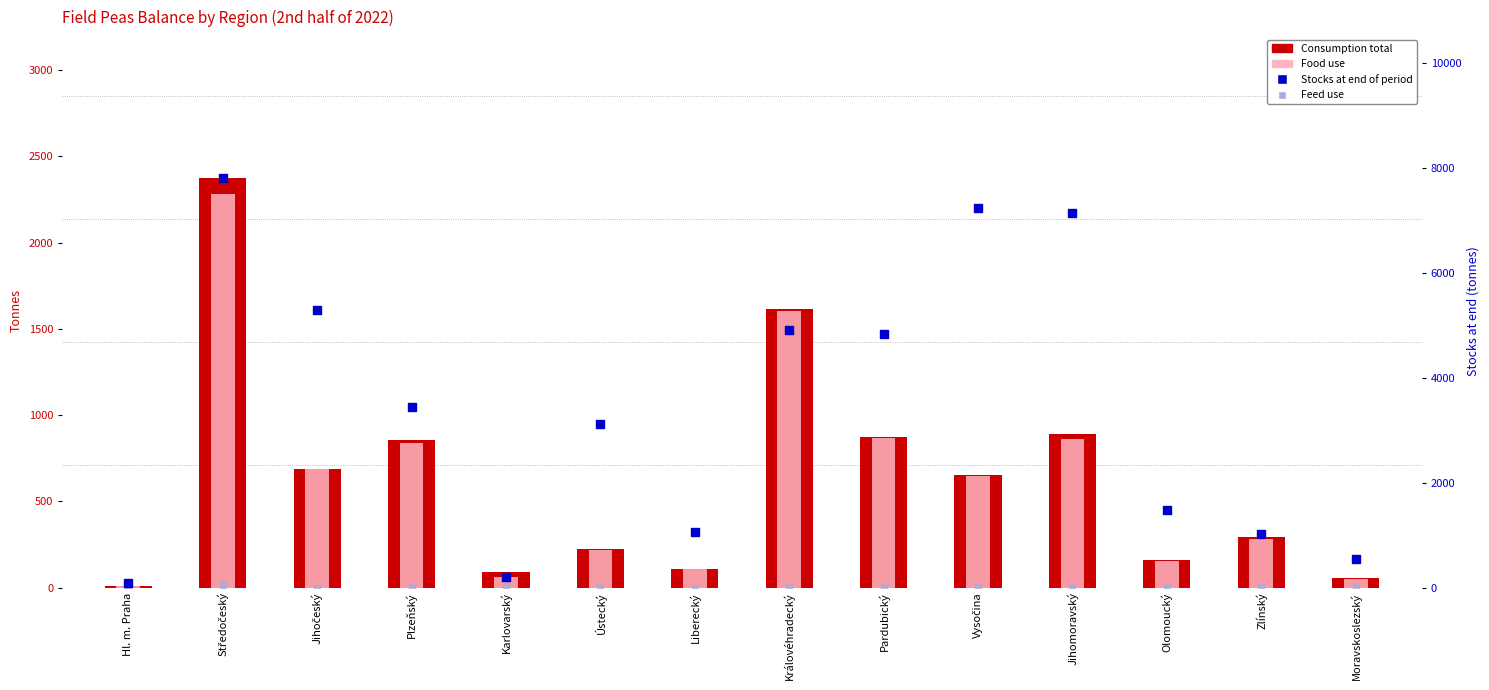

Which series reaches the minimum Y coordinate?

Feed use